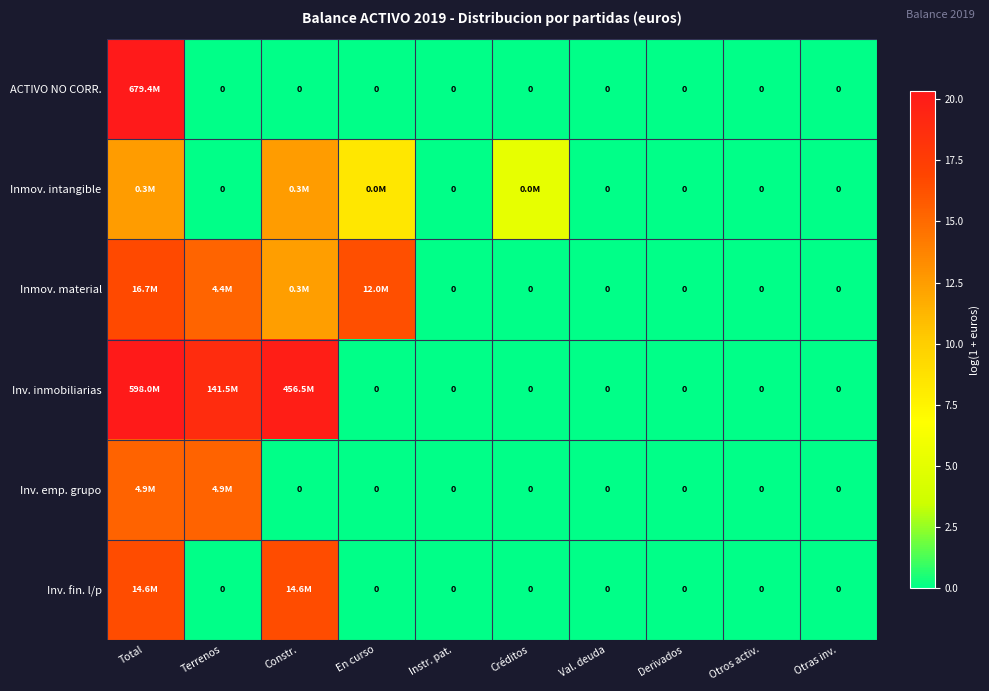

Which label corresponds to the largest value in the chart?

Total